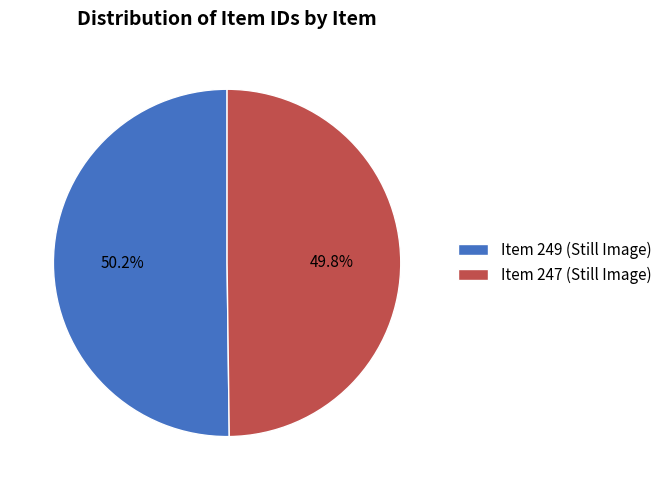

To the nearest percent, what is the combined percentage of Item 249 and Item 247?

100%